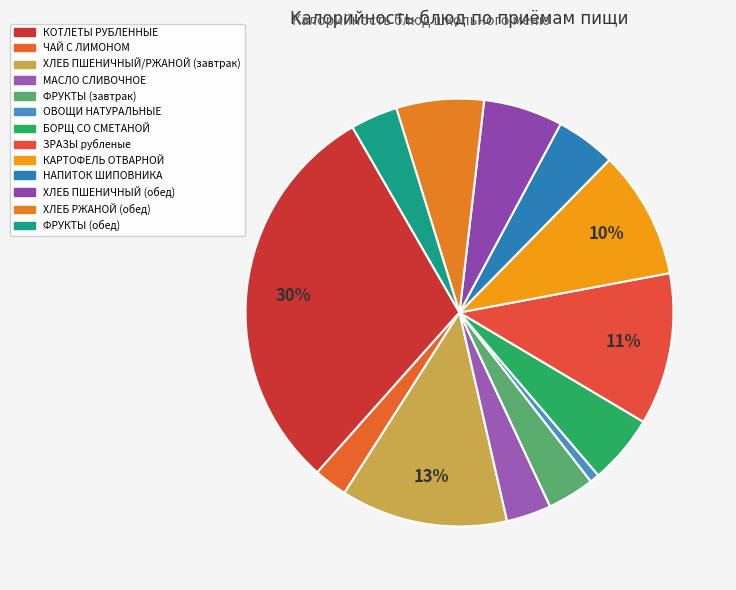

Is it true that НАПИТОК ШИПОВНИКА is 5% of the pie?

True